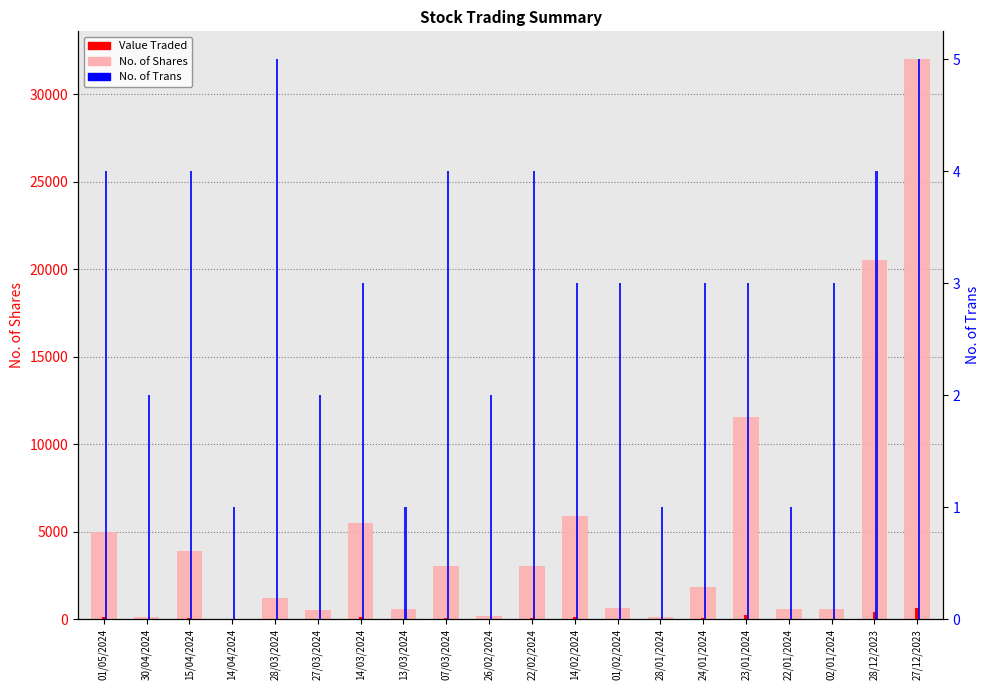

What is the sum of the No. of Trans values at 02/01/2024 and 24/01/2024?

6